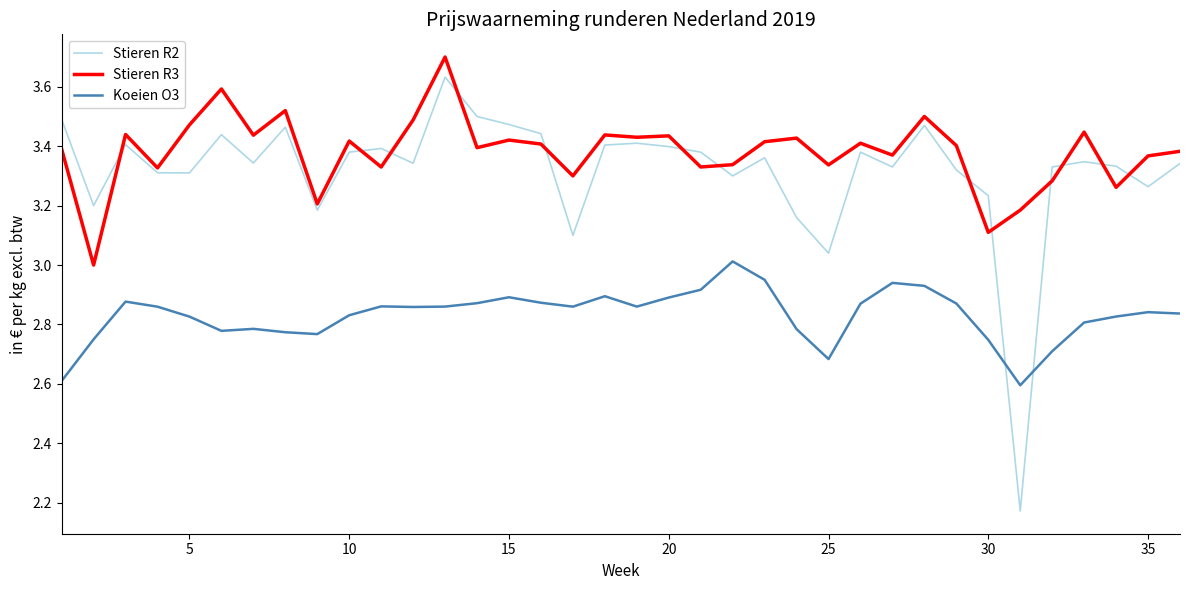

True or false: Stieren R3 and Koeien O3 cross at least once.

False